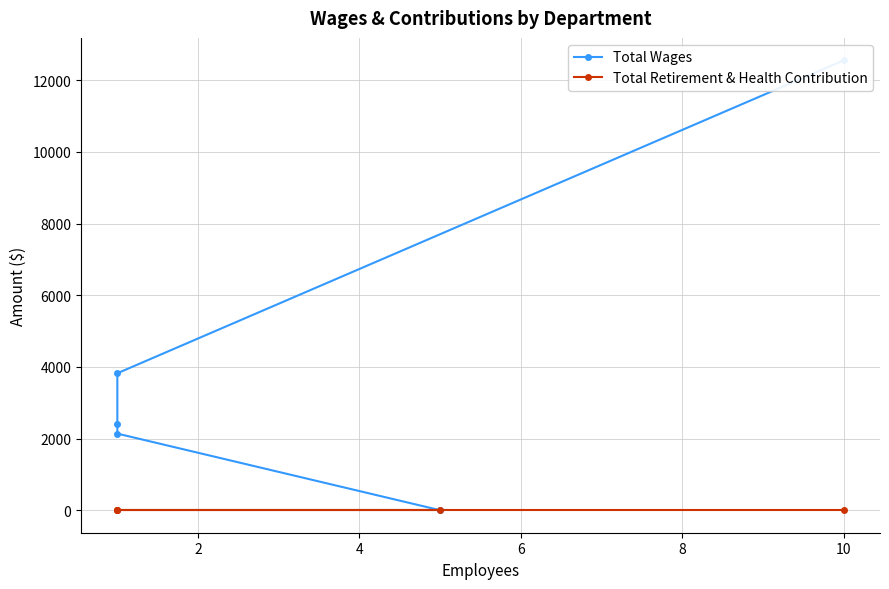

At how many categories does at least one series exceed 6914?

1